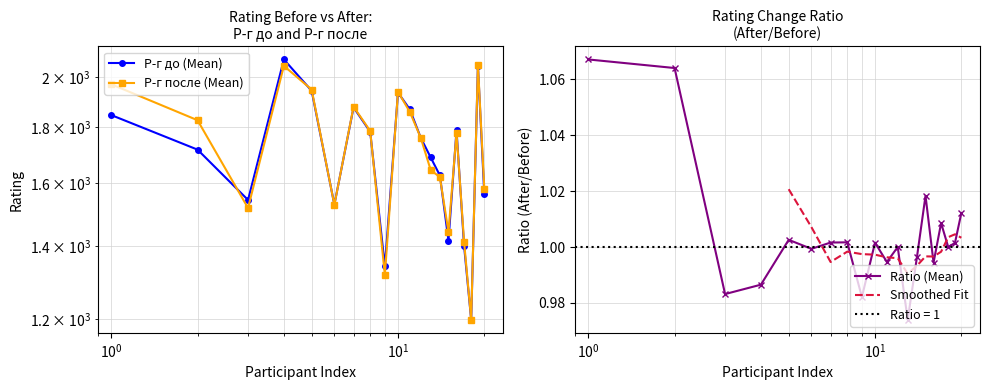

The value of Р-г после at 8 is 417. True or false?

False